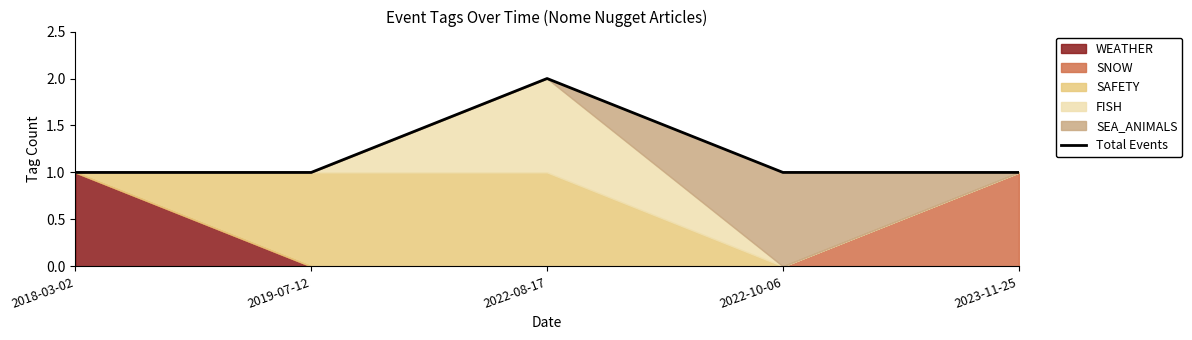

What is the value of the 4th point from the left?

1